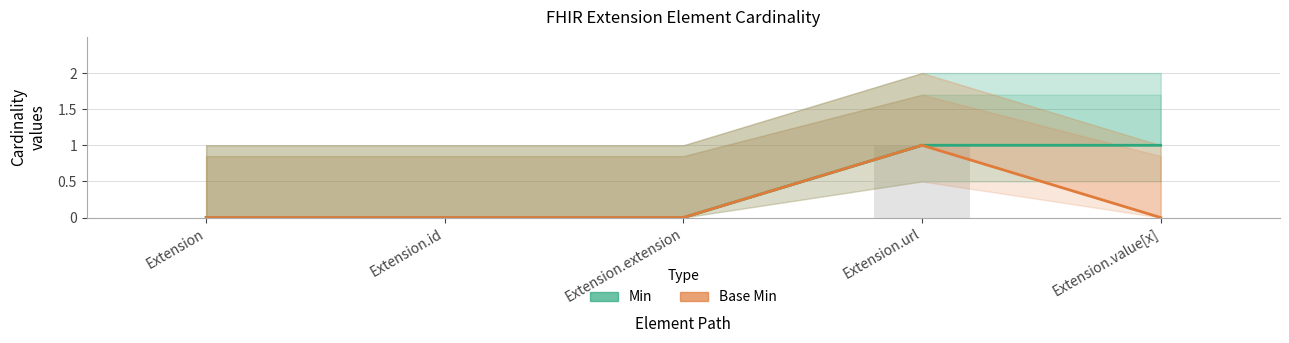

At how many categories does at least one series exceed 0?

2